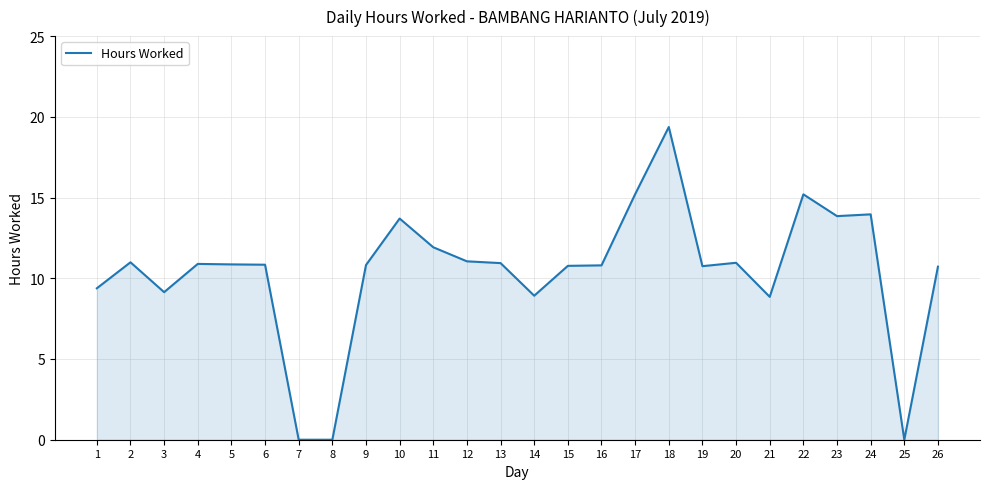

Does the chart display data point markers on the line(s)?

No